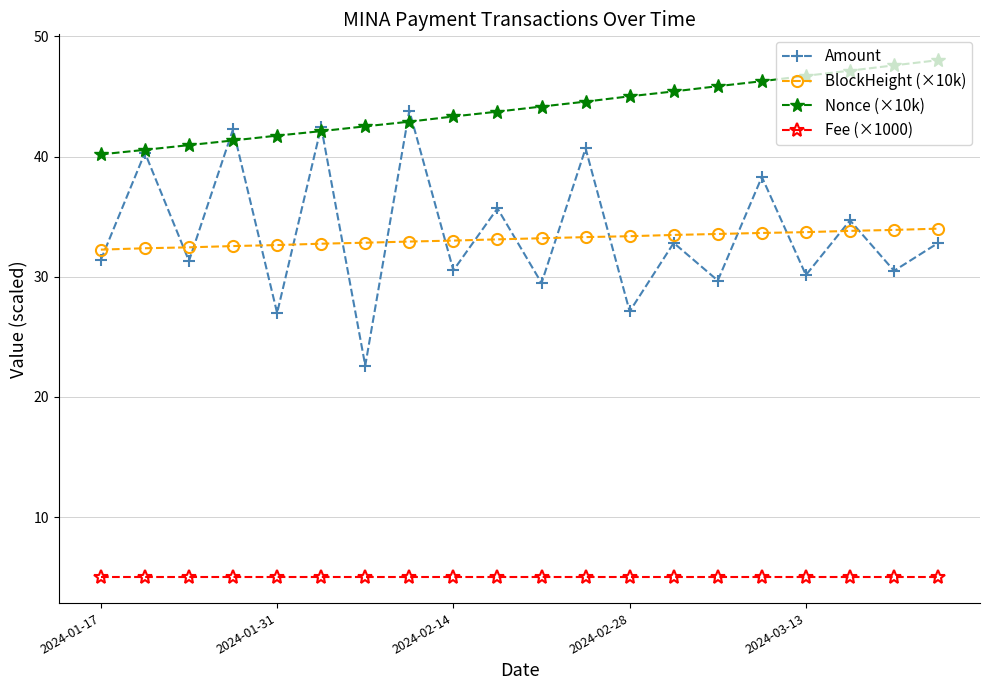

Which series has the largest total across all categories?

Nonce (×10k)